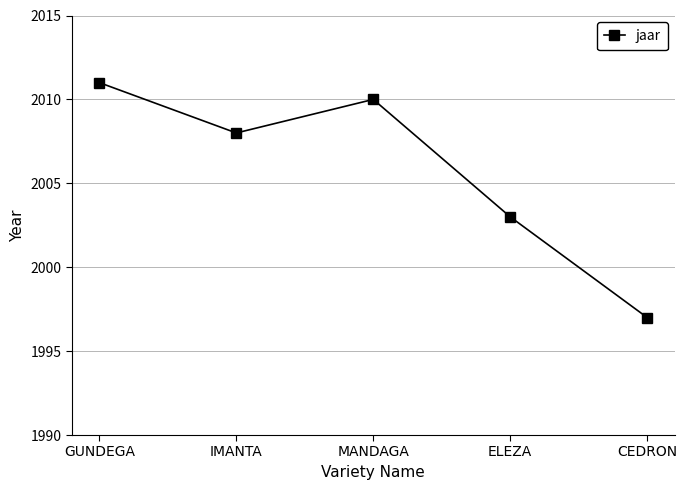

What is the value of the 1st point from the left?

2011